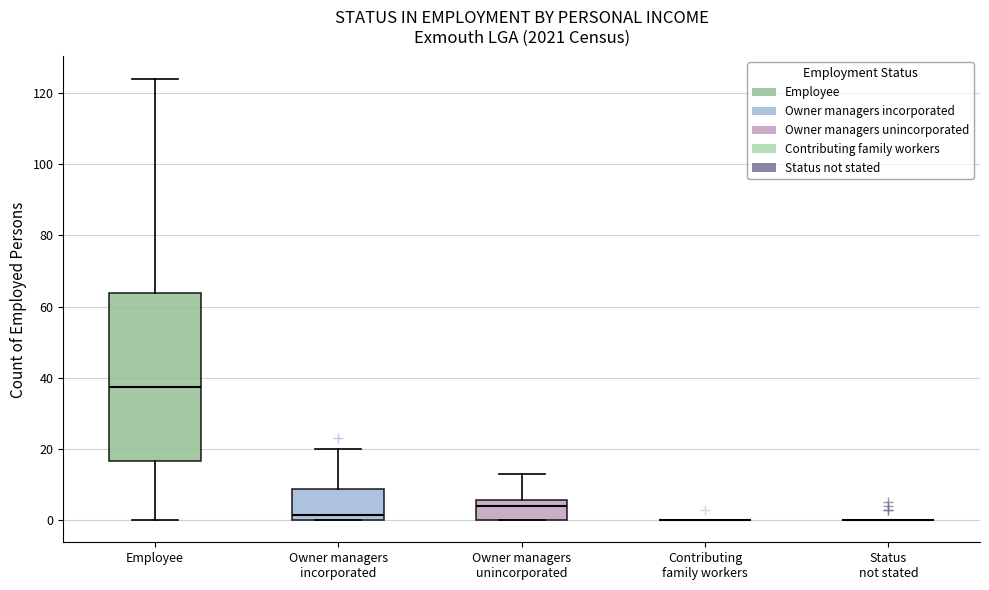

Where does the median line of the box for Employee sit on the y-axis? The values are not printed on the chart, so give them approximately, as read against the axis.

38